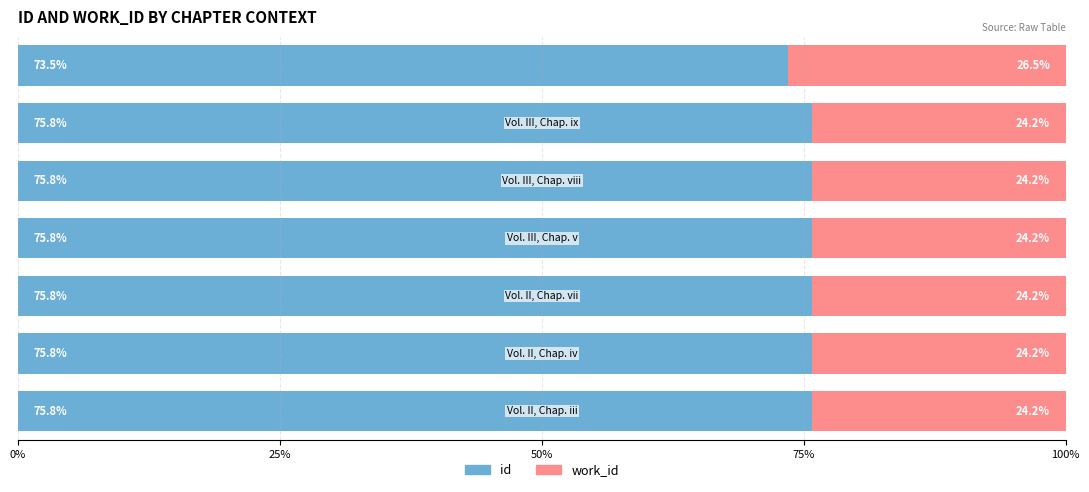

What is the highest value of the id series?

75.8